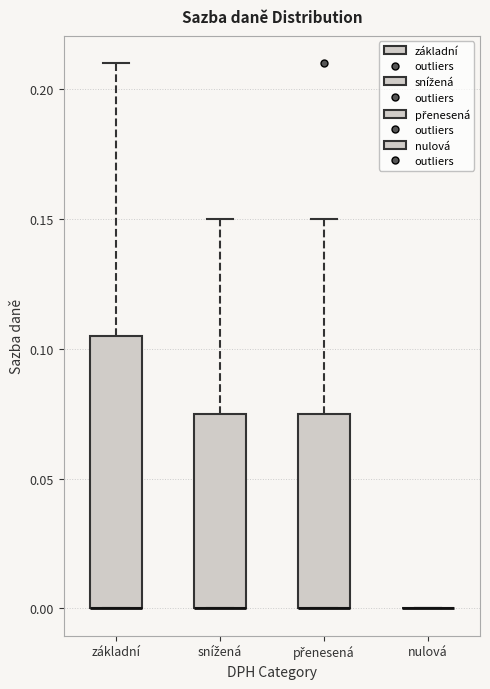

Where is the upper edge of the box for snížená on the y-axis? The values are not printed on the chart, so give them approximately, as read against the axis.

0.075